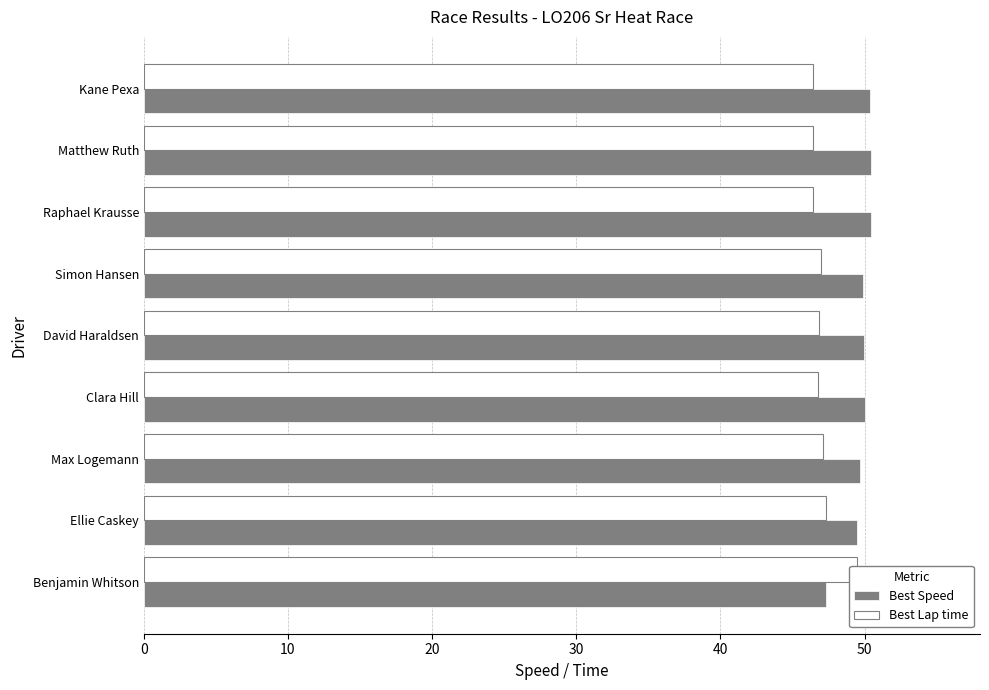

What is the sum of all Best Speed values?

447.6